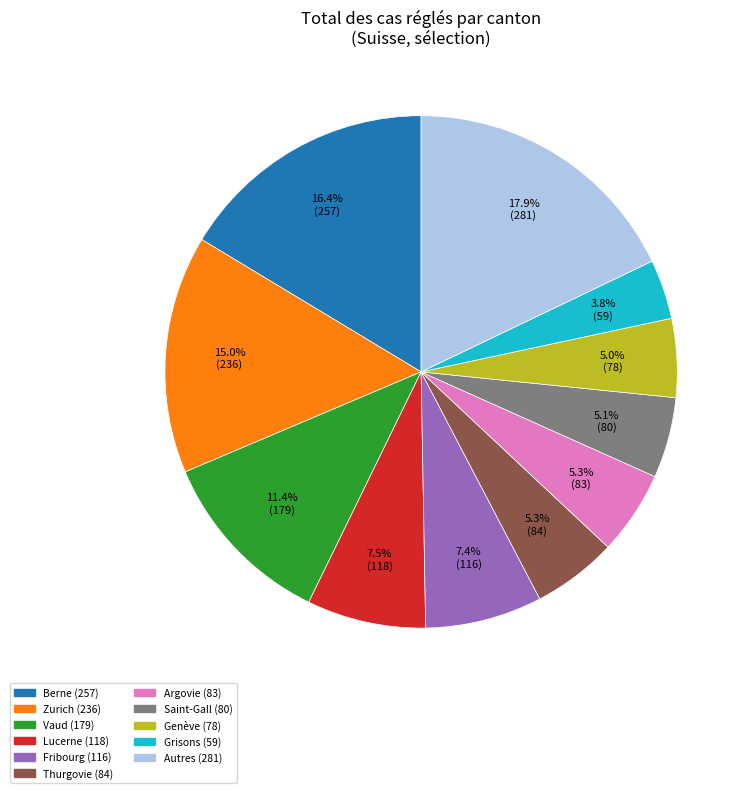

Does any single category account for the majority?

No